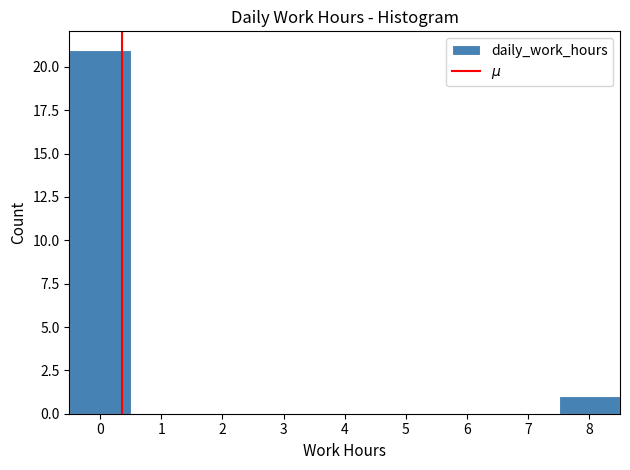

Reading left to right, transcribe this chart: for each bar, give the range it covers on the x-axis and its height. The values are not printed on the chart, so give them approximately, as read against the axis.

-0.5 to 0.5: 21
0.5 to 1.5: 0
1.5 to 2.5: 0
2.5 to 3.5: 0
3.5 to 4.5: 0
4.5 to 5.5: 0
5.5 to 6.5: 0
6.5 to 7.5: 0
7.5 to 8.5: 1